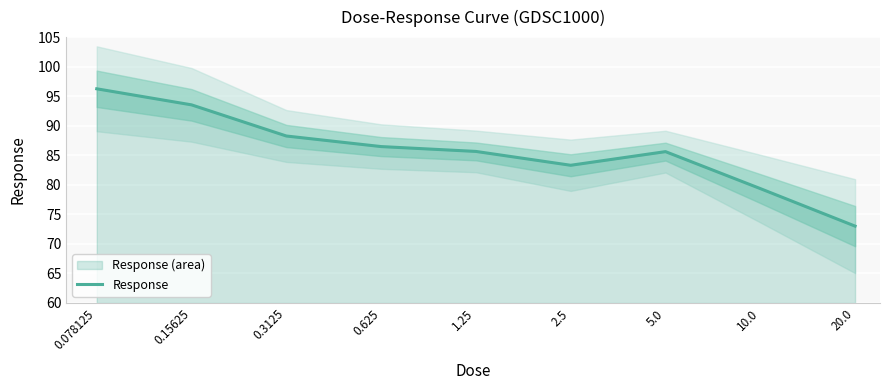

What is the difference between the second highest and minimum values?

20.5